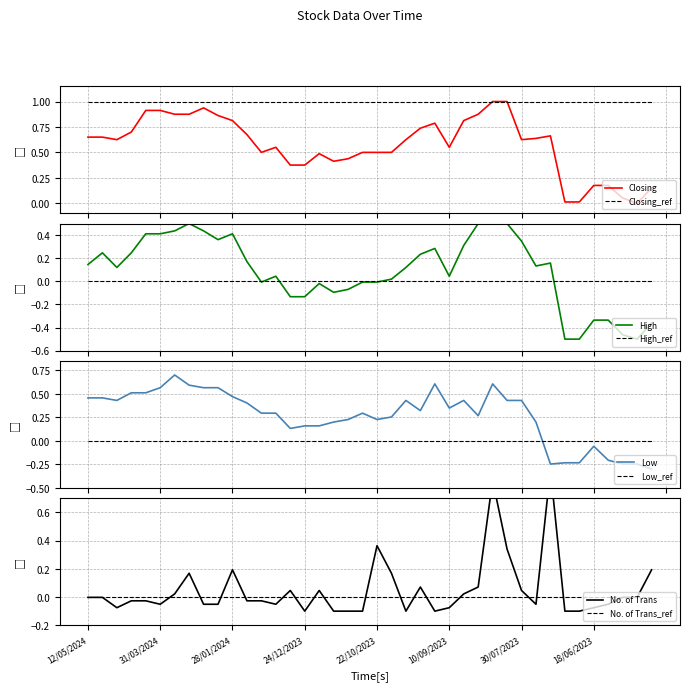

Reading left to right, list all the values displayed in this chart.

Closing: 0.7	0.7	0.6	0.7	0.9	0.9	0.9	0.9	0.9	0.9	0.8	0.7	0.5	0.6	0.4	0.4	0.5	0.4	0.4	0.5	0.5	0.5	0.6	0.7	0.8	0.6	0.8	0.9	1.0	1.0	0.6	0.6	0.7	0.0	0.0	0.2	0.2	0.1	0.0	0.1
High: 0.1	0.2	0.1	0.2	0.4	0.4	0.4	0.5	0.4	0.4	0.4	0.2	-0.0	0.0	-0.1	-0.1	-0.0	-0.1	-0.1	-0.0	-0.0	0.0	0.1	0.2	0.3	0.0	0.3	0.5	0.5	0.5	0.3	0.1	0.2	-0.5	-0.5	-0.3	-0.3	-0.5	-0.5	-0.4
Low: 0.5	0.5	0.4	0.5	0.5	0.6	0.7	0.6	0.6	0.6	0.5	0.4	0.3	0.3	0.1	0.2	0.2	0.2	0.2	0.3	0.2	0.3	0.4	0.3	0.6	0.3	0.4	0.3	0.6	0.4	0.4	0.2	-0.2	-0.2	-0.2	-0.1	-0.2	-0.2	-0.2	-0.3
No. of Trans: -0.0	-0.0	-0.1	-0.0	-0.0	-0.1	0.0	0.2	-0.1	-0.1	0.2	-0.0	-0.0	-0.1	0.0	-0.1	0.0	-0.1	-0.1	-0.1	0.4	0.2	-0.1	0.1	-0.1	-0.1	0.0	0.1	0.8	0.3	0.0	-0.1	0.9	-0.1	-0.1	-0.1	-0.1	-0.0	-0.0	0.2